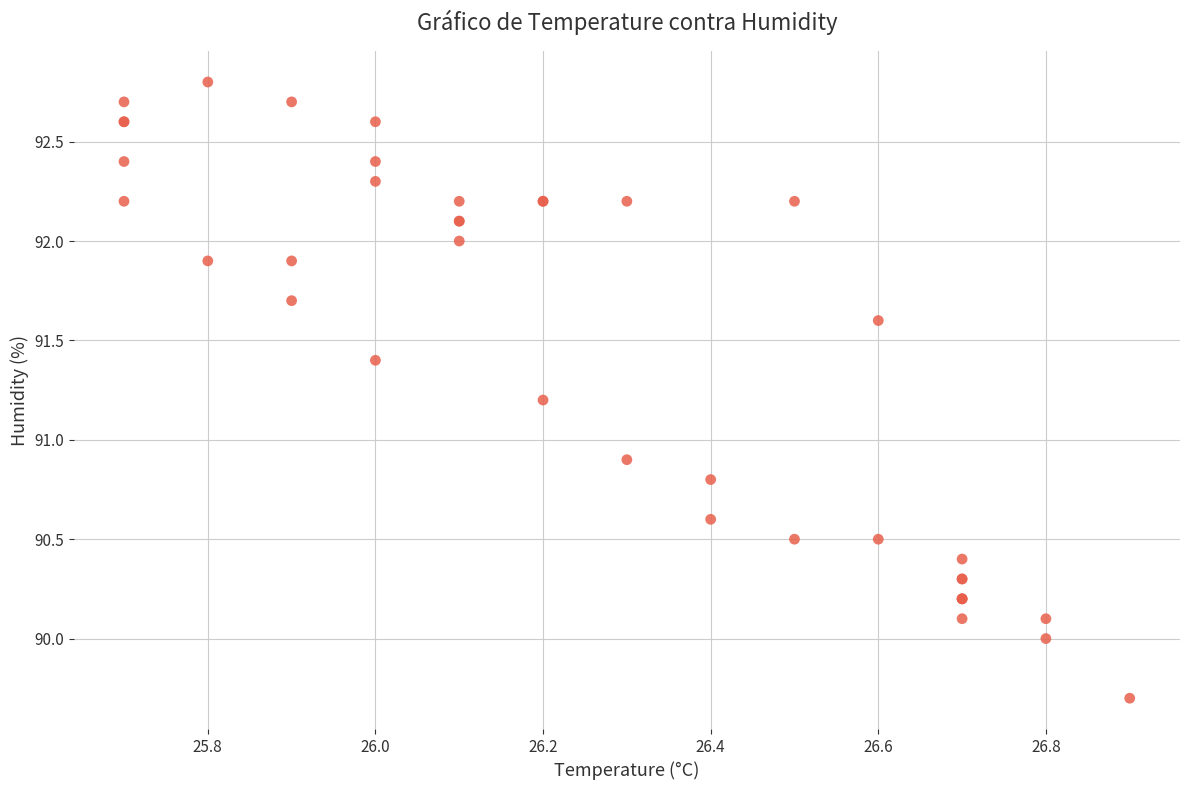

What Y value in the scatter plot is closest to 91?

90.9